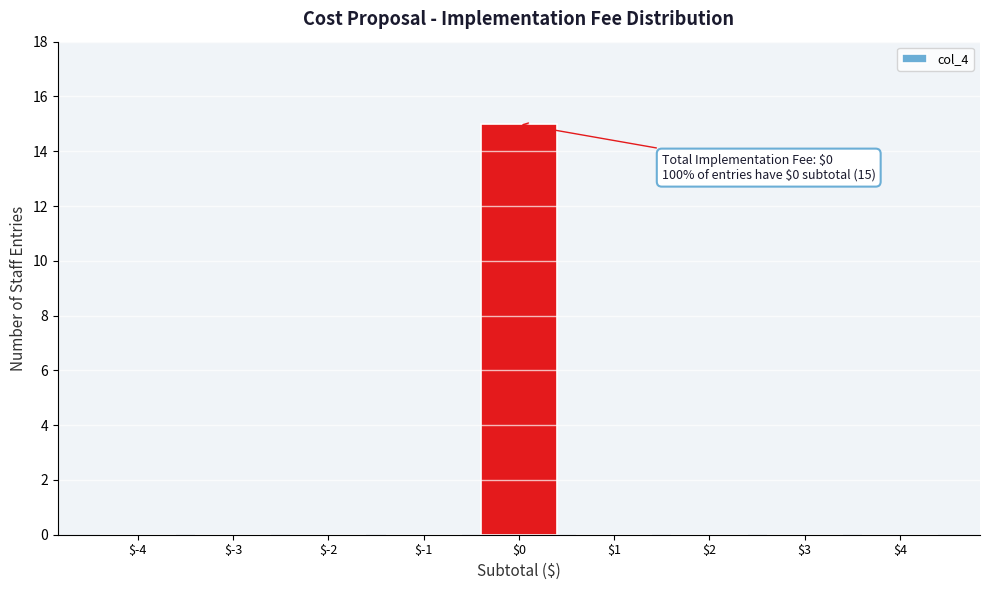

What is the greatest value displayed?

15